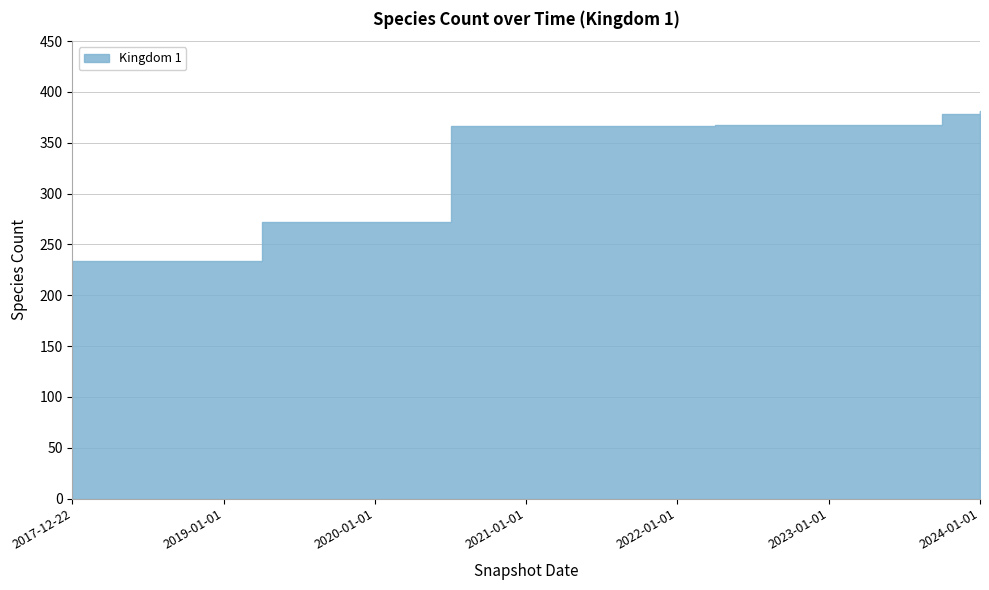

Reading left to right, list all the values displayed in this chart.

2017-12-22=234	2018-04-09=234	2018-07-11=234	2018-09-28=234	2019-01-01=234	2019-04-06=272	2019-07-01=272	2019-10-09=272	2020-01-01=272	2020-04-01=272	2020-07-01=367	2020-10-01=367	2021-01-01=367	2021-04-01=367	2021-07-01=367	2021-10-01=367	2022-01-01=367	2022-04-01=368	2022-07-01=368	2022-10-01=368	2023-01-01=368	2023-04-01=368	2023-07-01=368	2023-10-01=378	2024-01-01=381